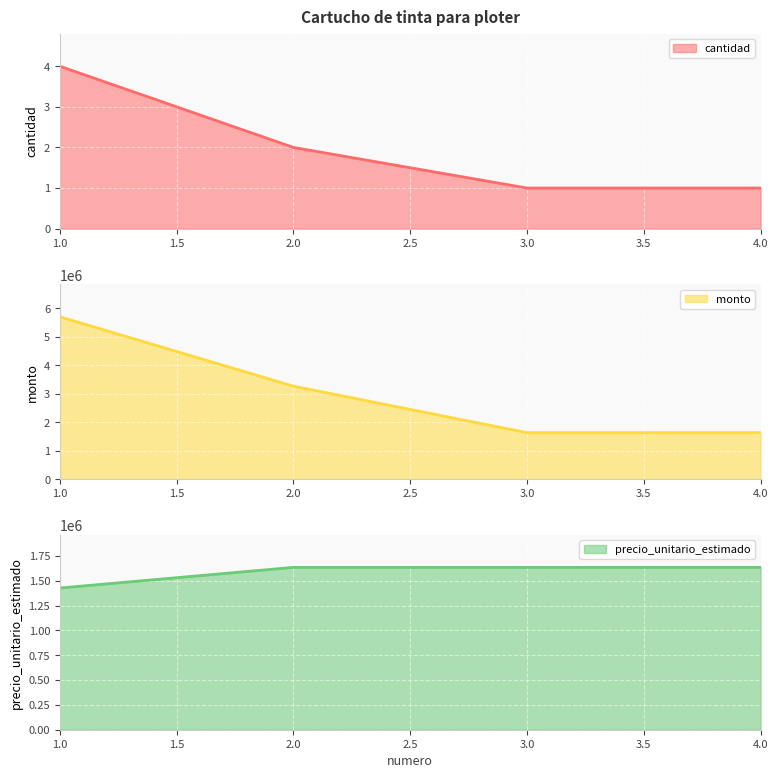

Reading left to right, extract all data points from this chart.

cantidad: 4	2	1	1
monto: 5708000	3270000	1635000	1635000
precio_unitario_estimado: 1427000	1635000	1635000	1635000